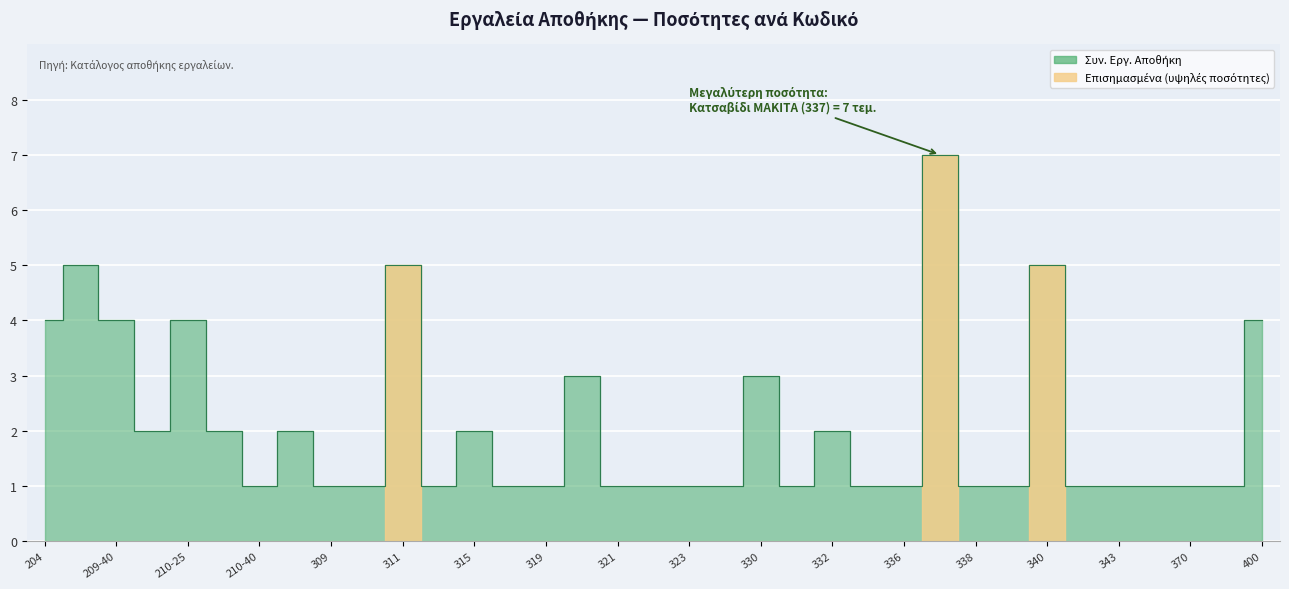

How many points are lower than both their immediate neighbors (excluding endpoints)?

4